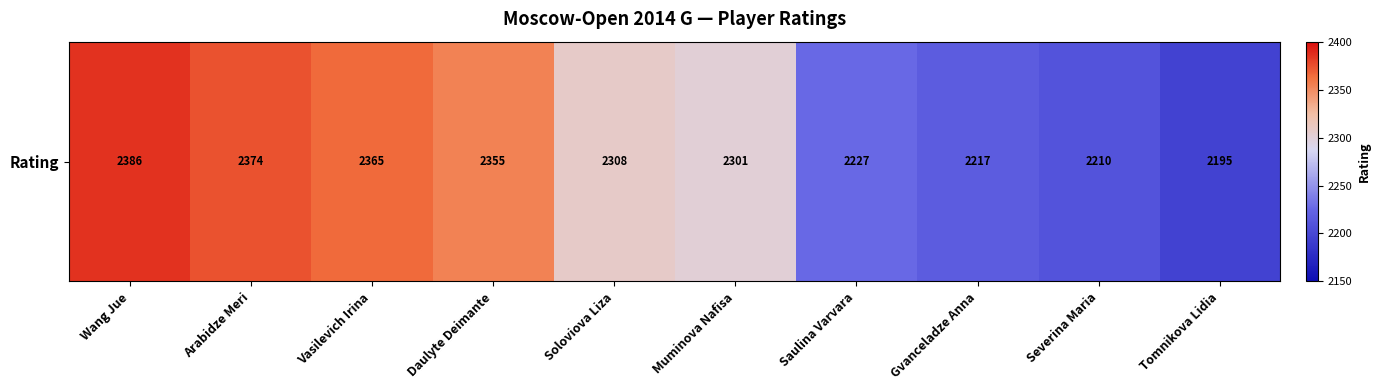

What is the approximate value at Muminova Nafisa, to the nearest 10?

2300